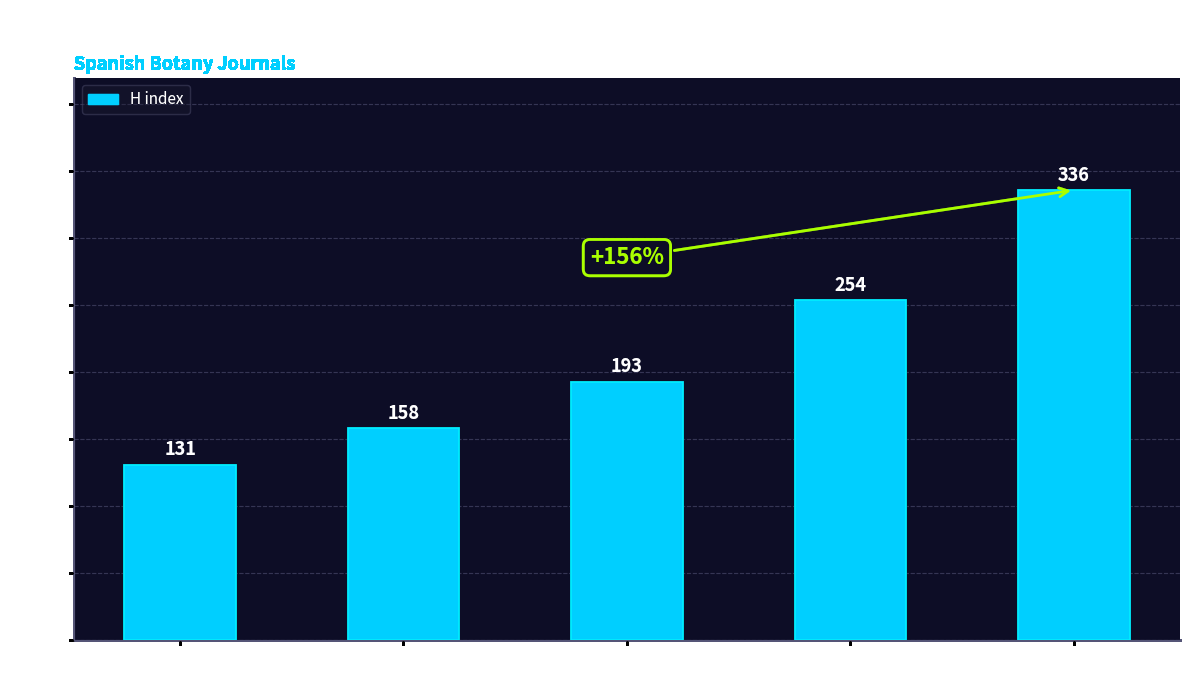

Count the number of categories in the chart.

5